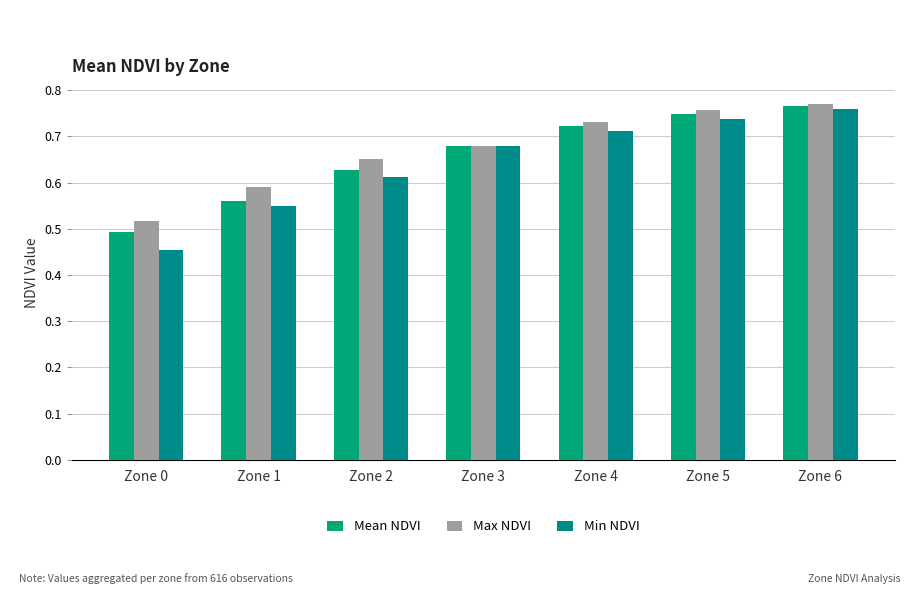

List the series in order of their overall mean, highest first.

Max NDVI, Mean NDVI, Min NDVI